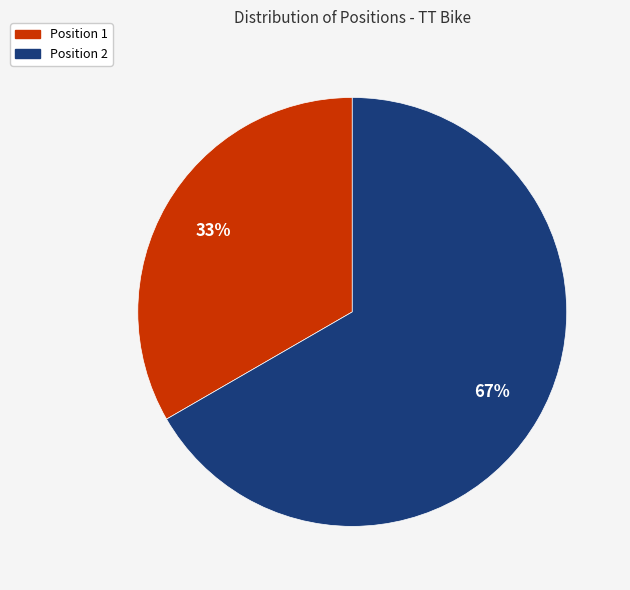

What is the smallest slice in the pie chart?

Position 1